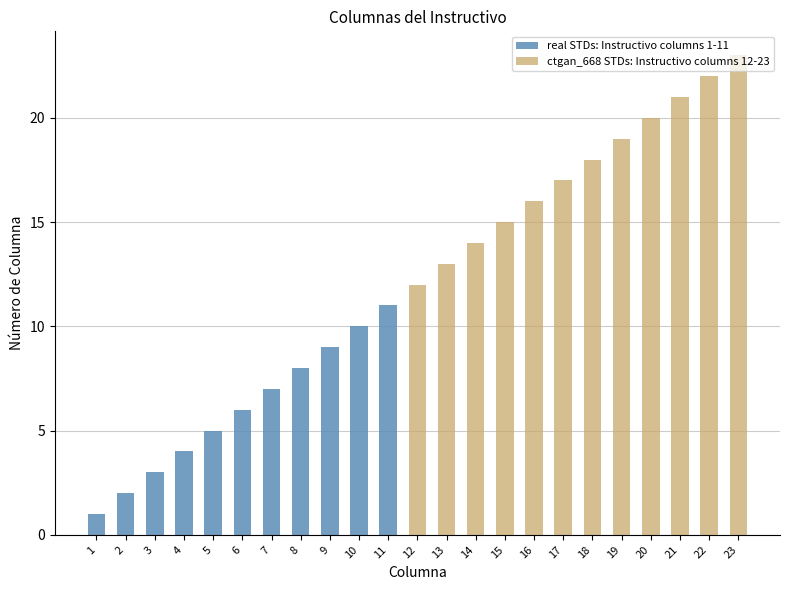

What are all the series names shown in the legend?

real STDs: Instructivo columns 1-11, ctgan_668 STDs: Instructivo columns 12-23